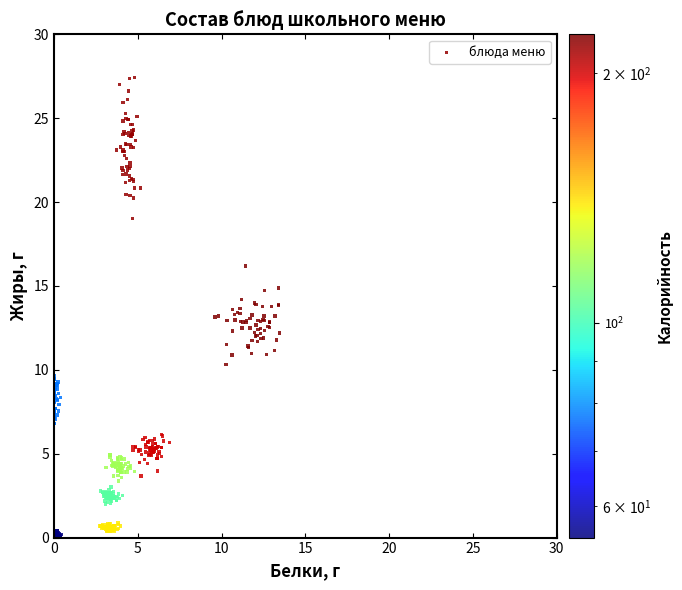

What is the range of Y values (max minus min)?

27.4